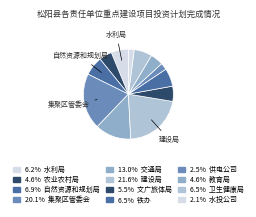

To the nearest percent, what is the difference between the largest and smallest slice percentages?

19%